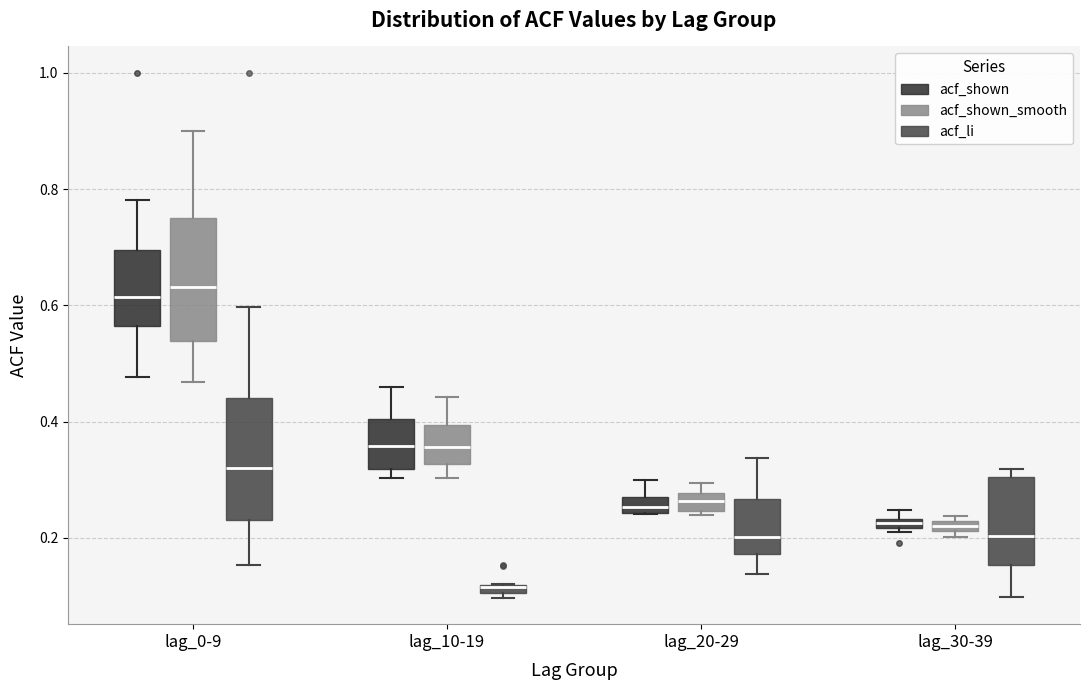

Where is the upper edge of the box for lag_10-19 (acf_shown_smooth) on the y-axis? The values are not printed on the chart, so give them approximately, as read against the axis.

0.40